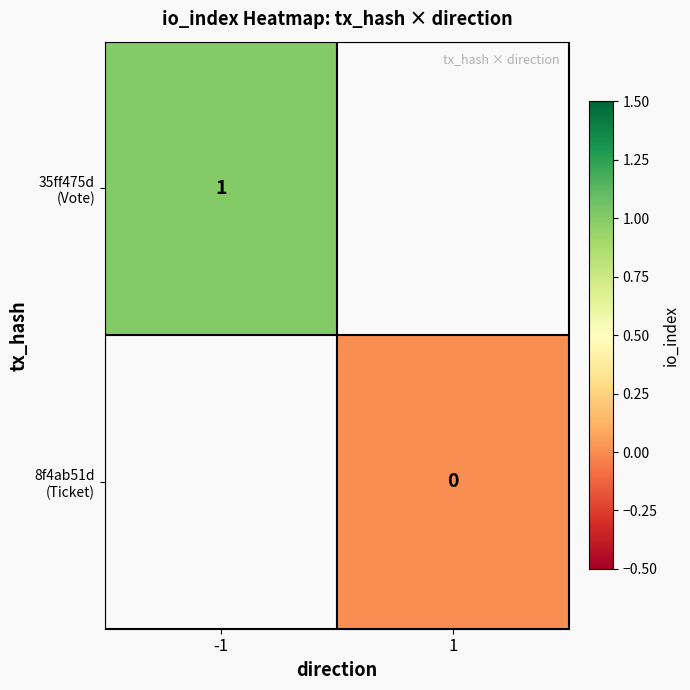

Which has a higher value, 1 or -1?

-1